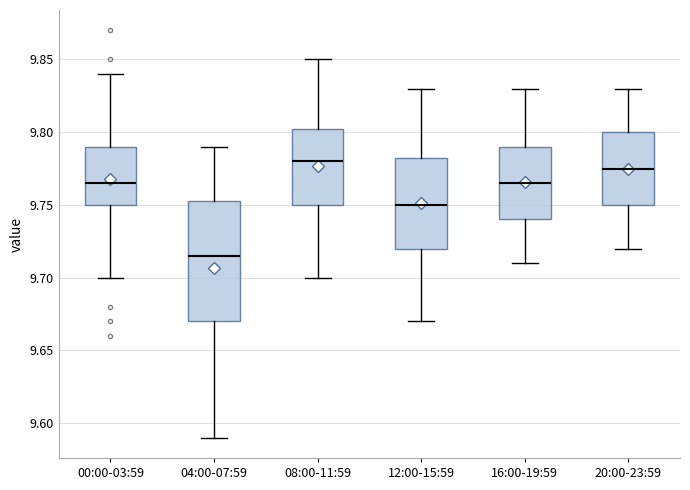

Reading left to right, read every box against the y-axis: the position of its median line, the range the box covers, and the ends of its whiskers. The values are not printed on the chart, so give them approximately, as read against the axis.

00:00-03:59: median 9.765, box 9.750 to 9.790, whiskers 9.700 to 9.840
04:00-07:59: median 9.715, box 9.670 to 9.755, whiskers 9.590 to 9.790
08:00-11:59: median 9.780, box 9.750 to 9.805, whiskers 9.700 to 9.850
12:00-15:59: median 9.750, box 9.720 to 9.785, whiskers 9.670 to 9.830
16:00-19:59: median 9.765, box 9.740 to 9.790, whiskers 9.710 to 9.830
20:00-23:59: median 9.775, box 9.750 to 9.800, whiskers 9.720 to 9.830